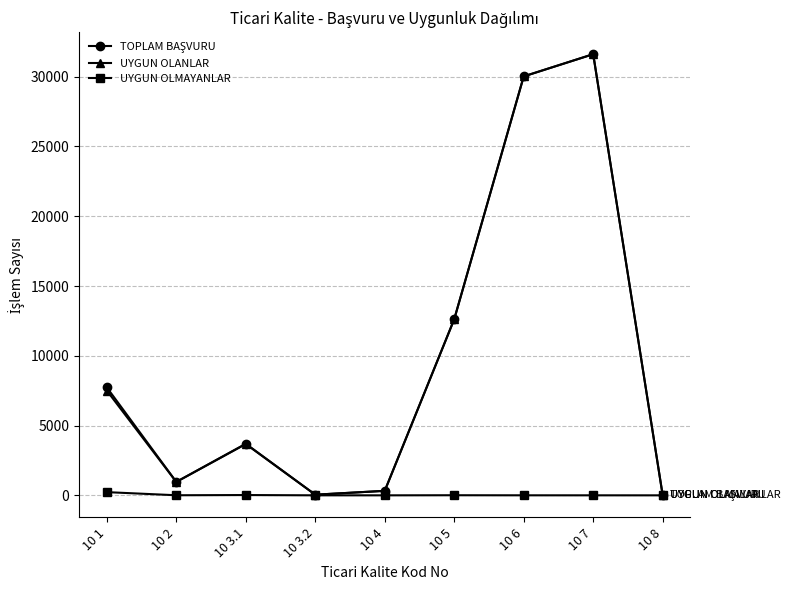

What is the label of the 8th point from the right?

10 2